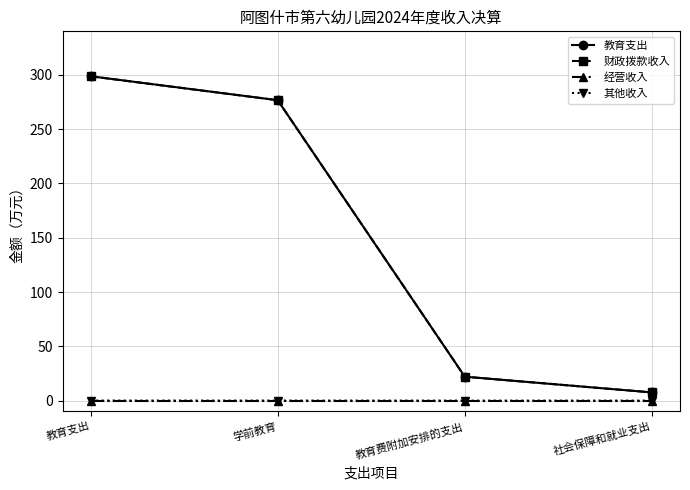

Which series has the widest spread of values?

教育支出